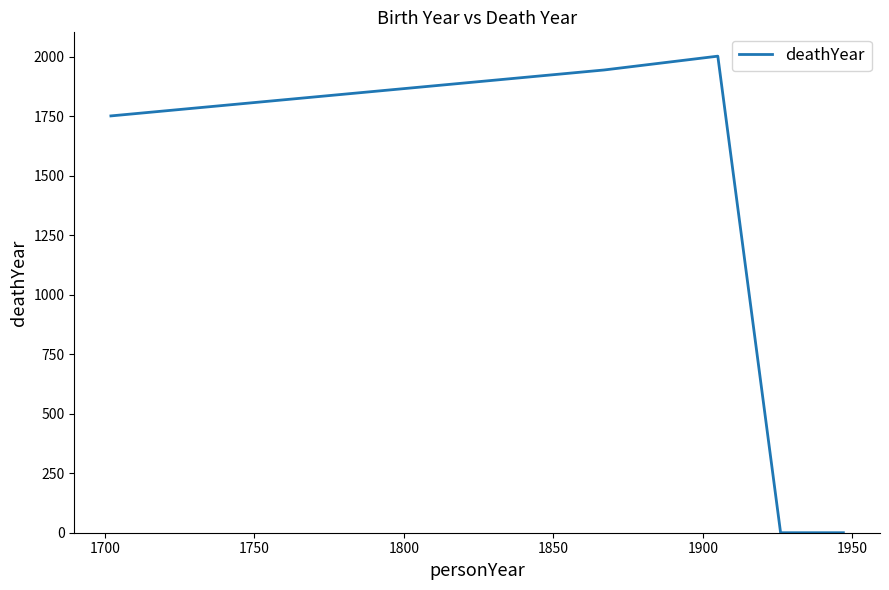

How many series are shown in this chart?

1